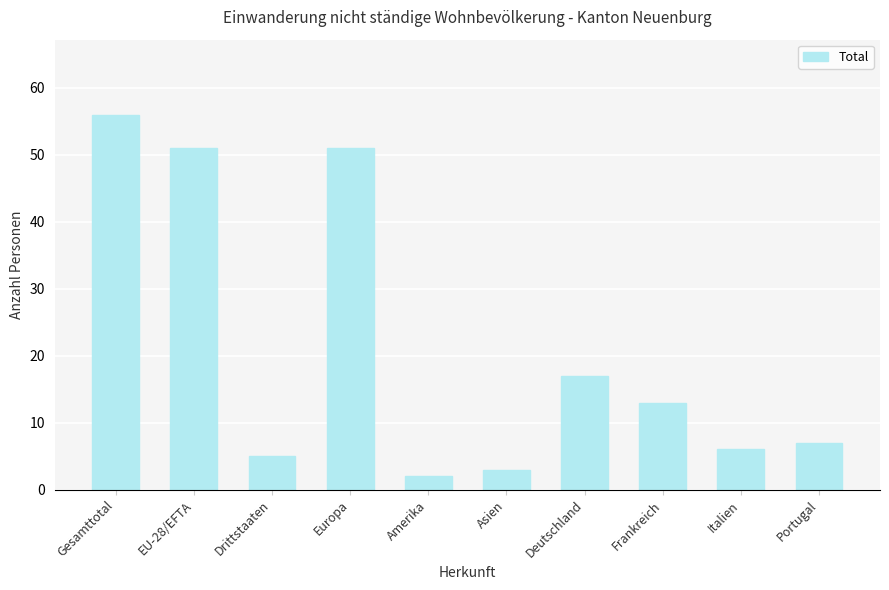

What is the greatest value displayed?

56